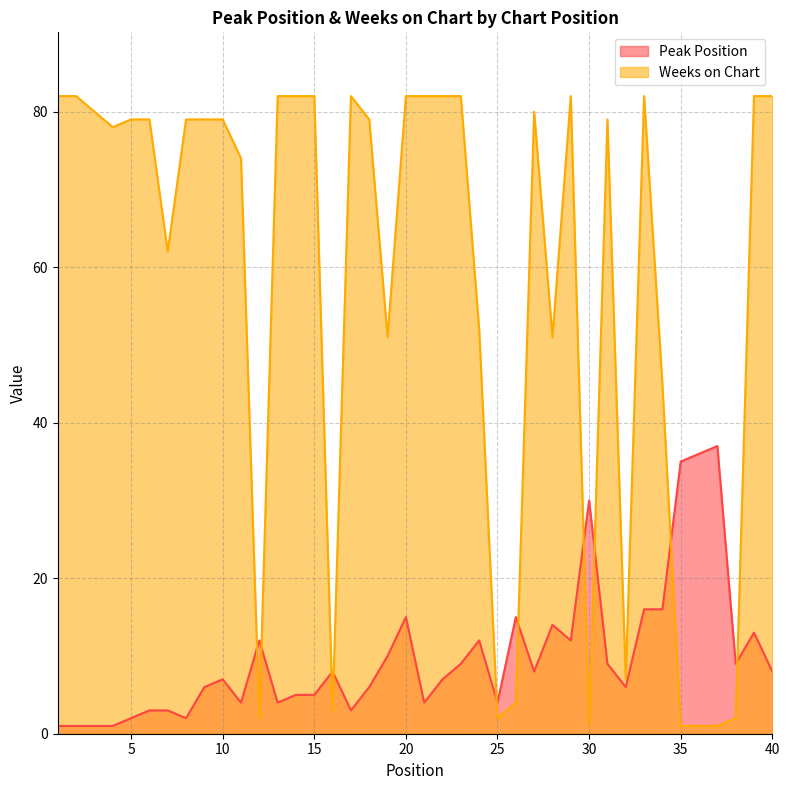

Which series ends up on top after the final intersection of Peak Position and Weeks on Chart?

Weeks on Chart